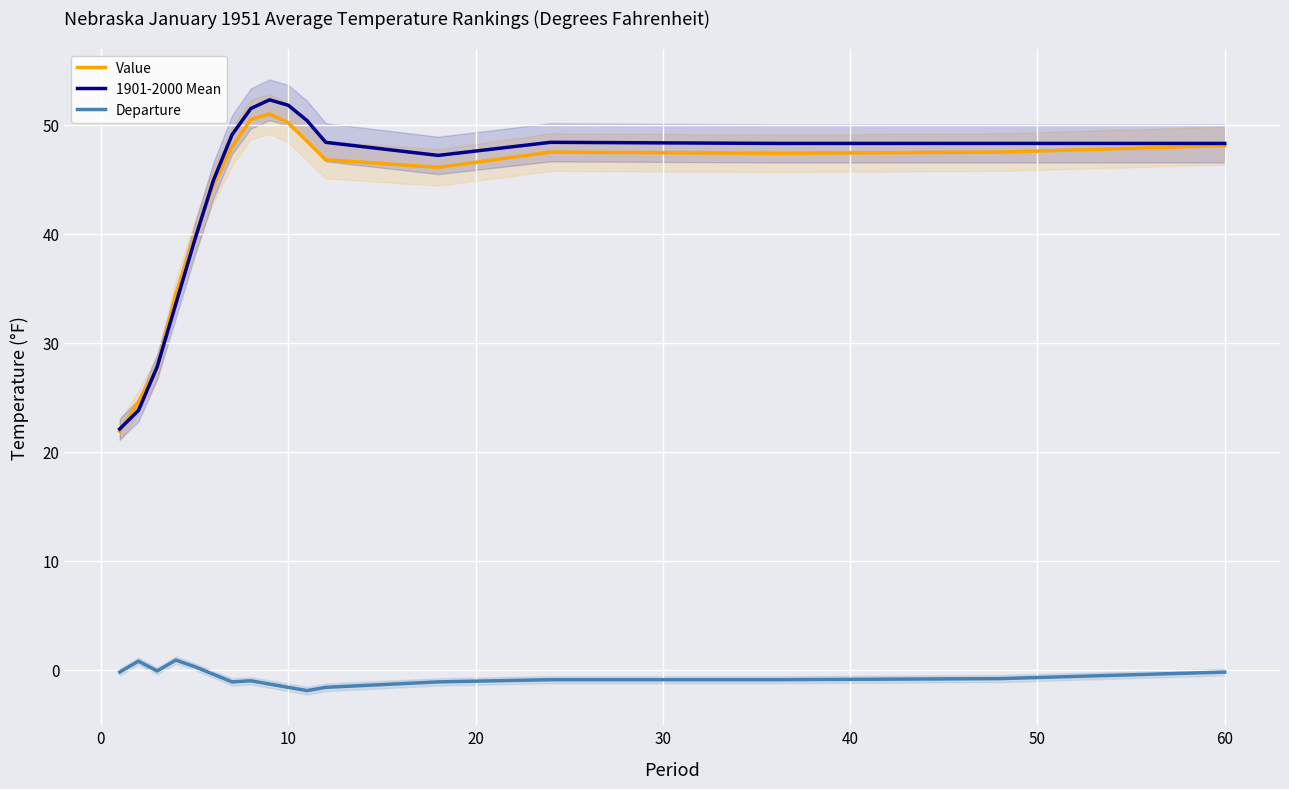

What is the difference between the maximum and minimum values in the Departure series?

2.8